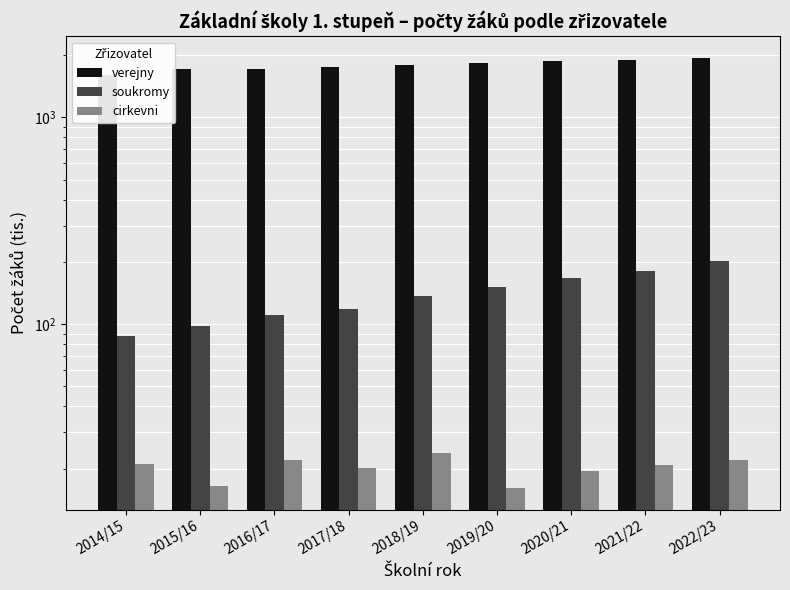

Is it true that soukromy equals 111.1 at 2016/17?

True